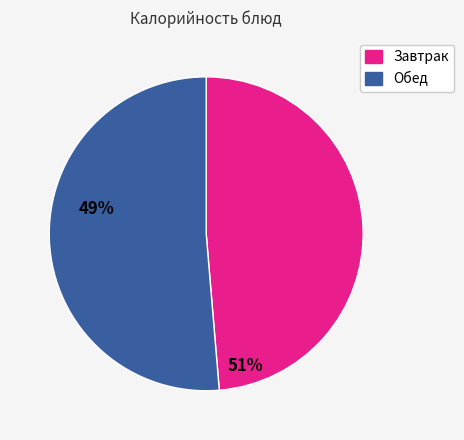

Does any single category account for the majority?

Yes